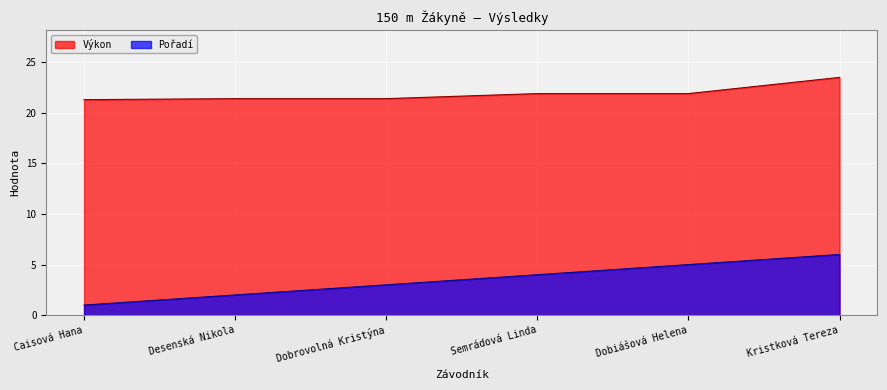

Where does the Pořadí series first go above 4?

Dobiášová Helena